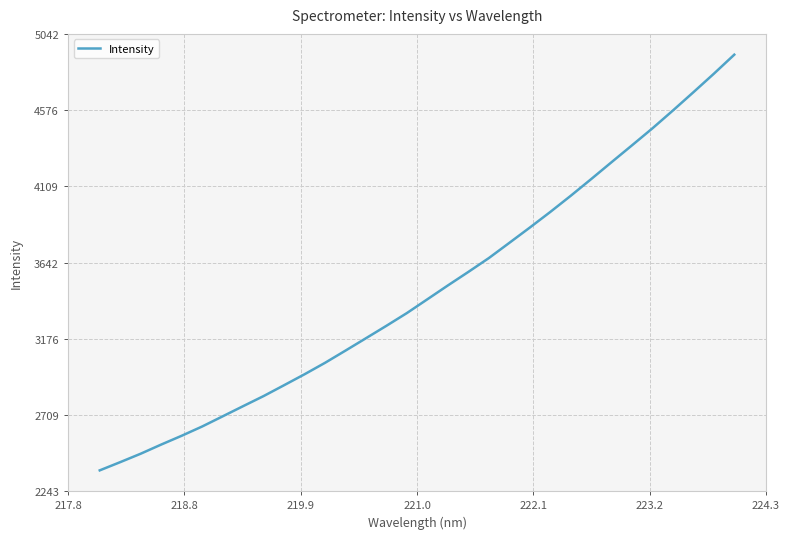

What is the maximum value shown in the chart?

4915.1